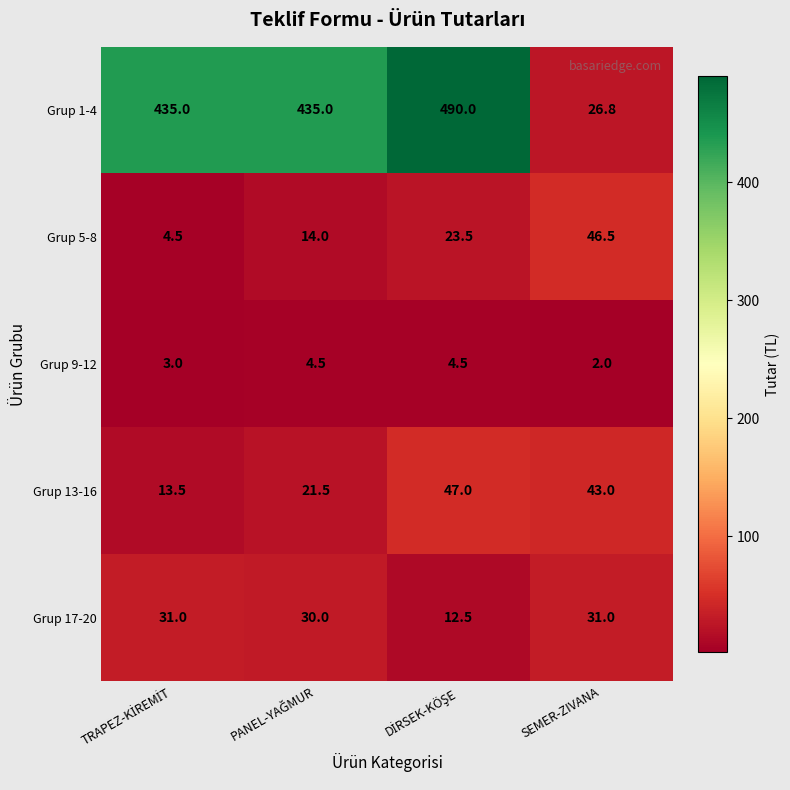

Reading left to right, transcribe all the data shown in this chart.

Grup 1-4: 435.0	435.0	490.0	26.8
Grup 5-8: 4.5	14.0	23.5	46.5
Grup 9-12: 3.0	4.5	4.5	2.0
Grup 13-16: 13.5	21.5	47.0	43.0
Grup 17-20: 31.0	30.0	12.5	31.0